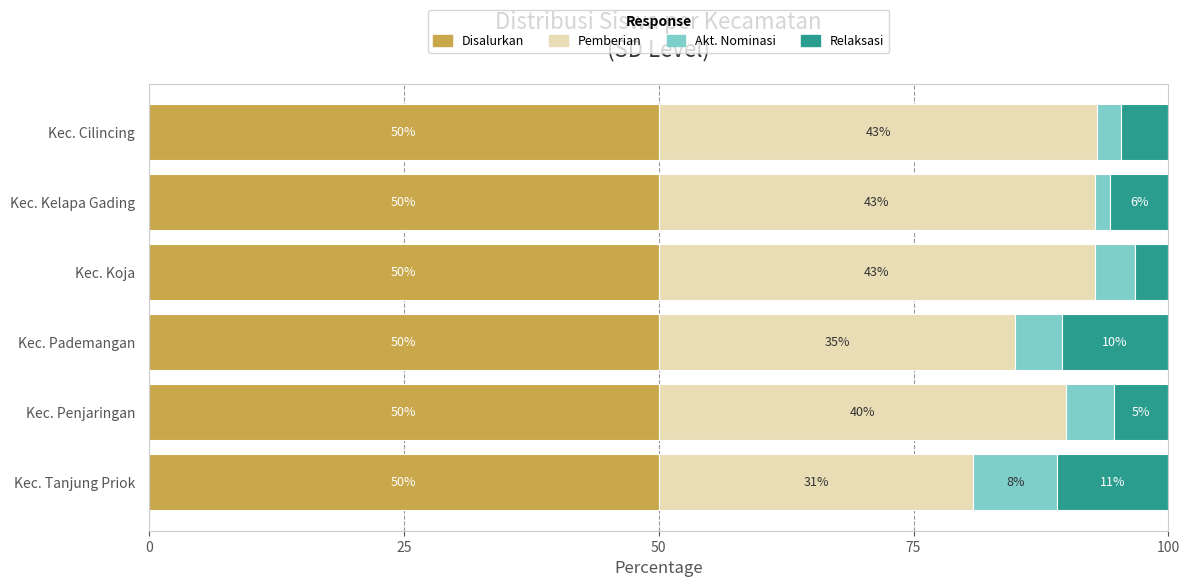

The value of Disalurkan at Kec. Tanjung Priok is 50.0. True or false?

True